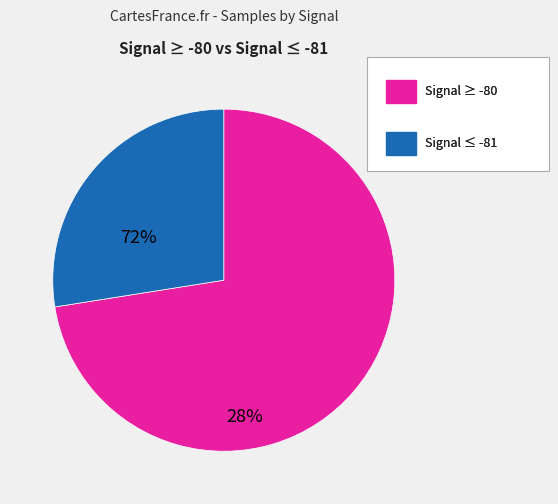

Does any single category account for the majority?

Yes